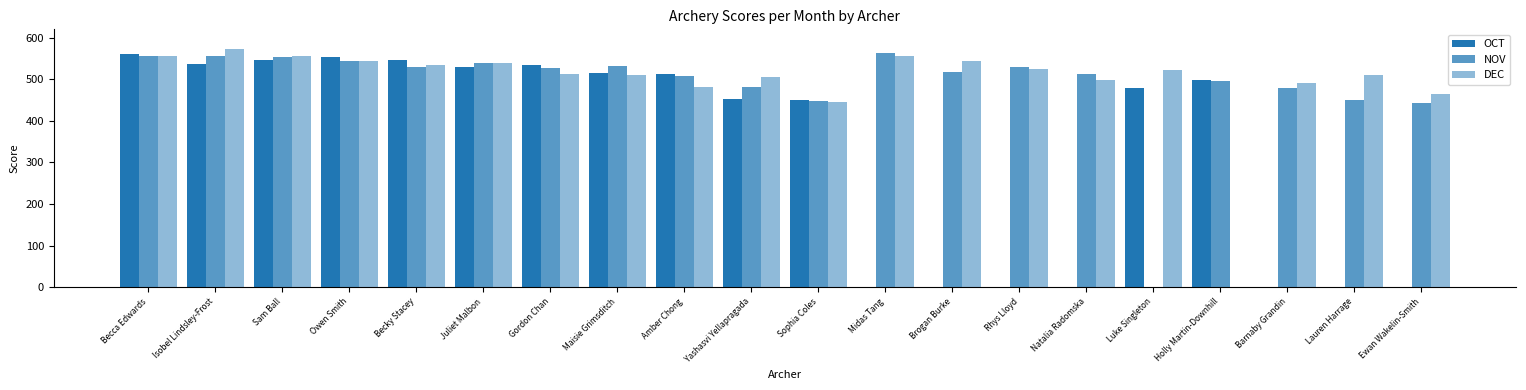

How many series are shown in this chart?

3